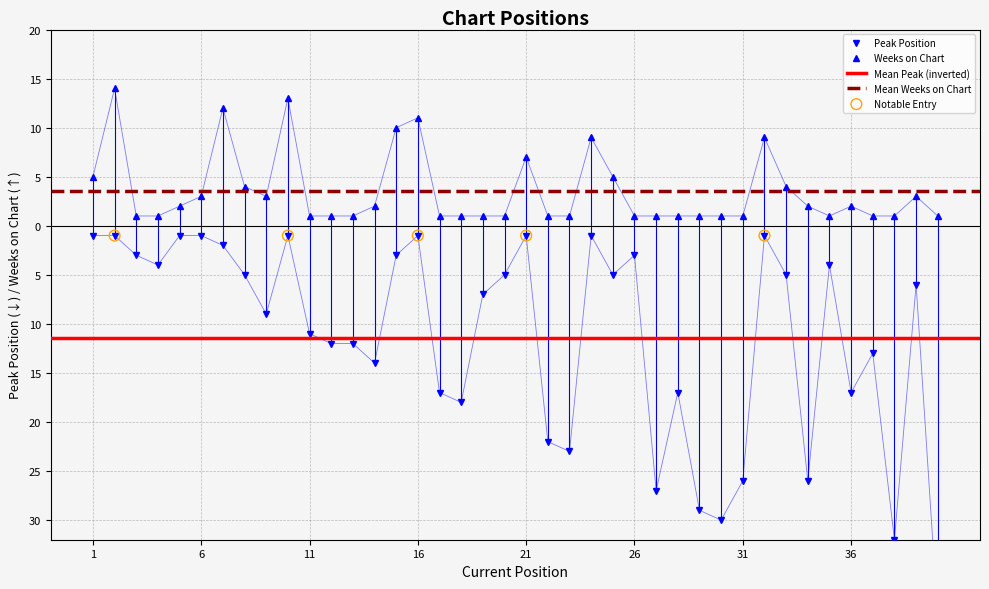

Is the value of Weeks on Chart at 32 greater than the value of Peak Position at 38?

Yes